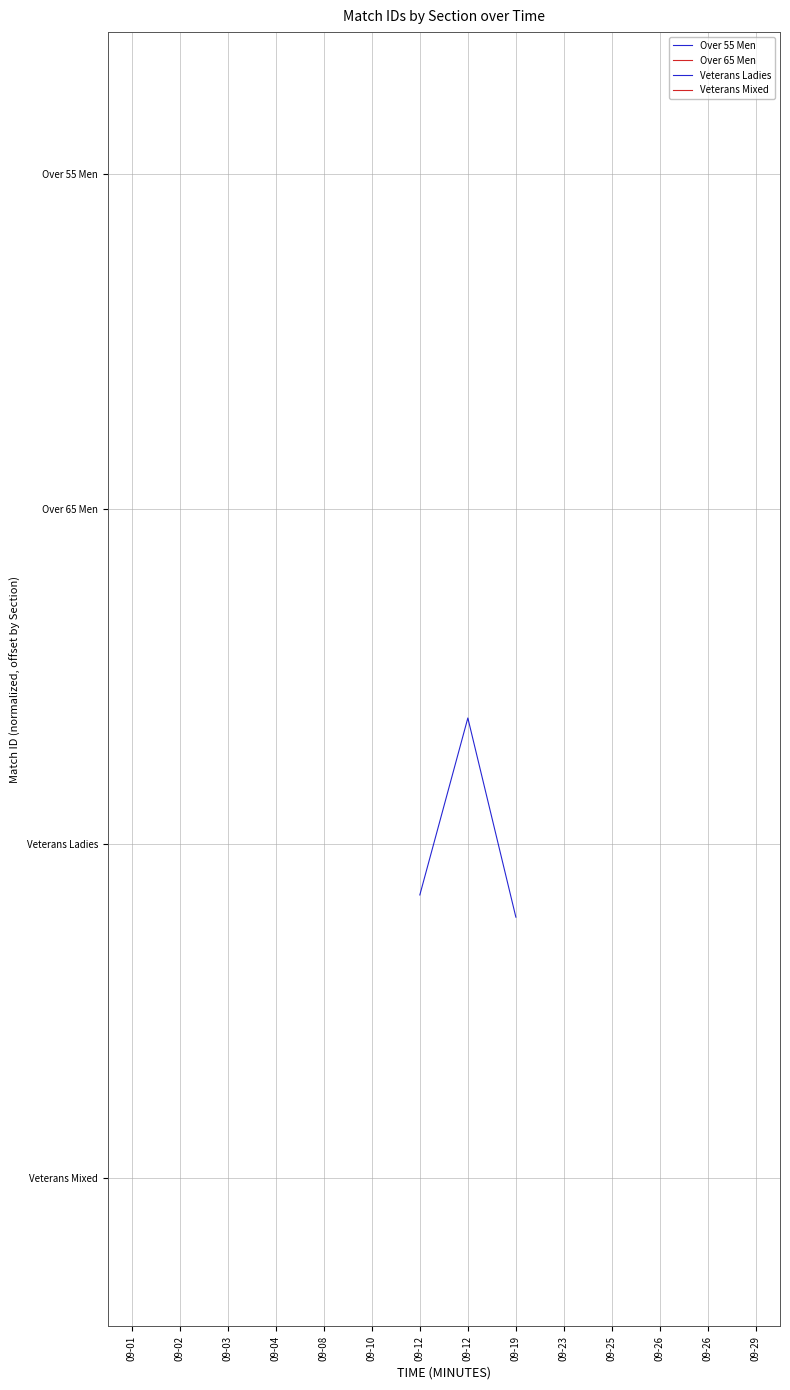

True or false: Over 55 Men and Over 65 Men cross at least once.

False